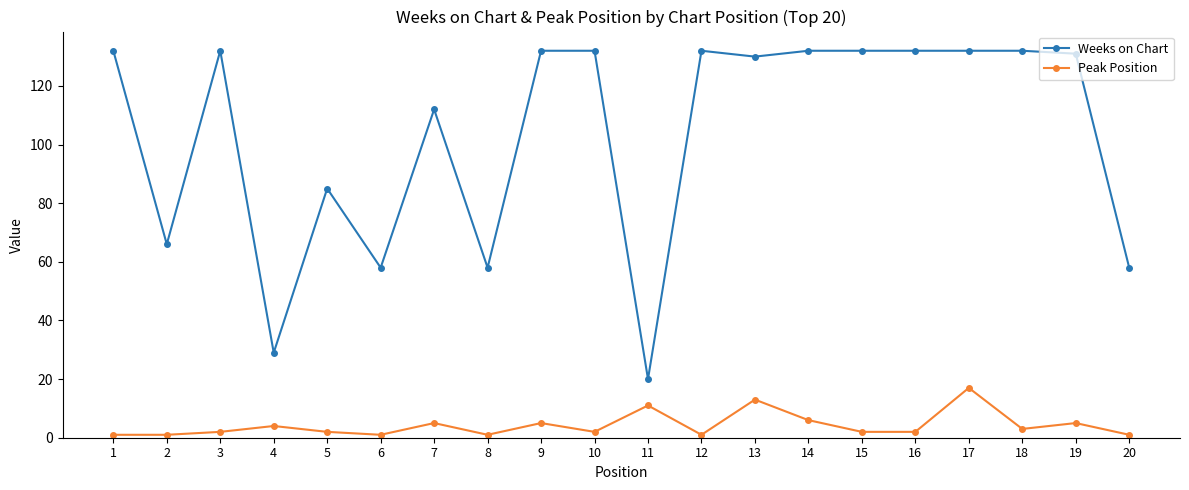

List the series in order of their peak value, highest first.

Weeks on Chart, Peak Position